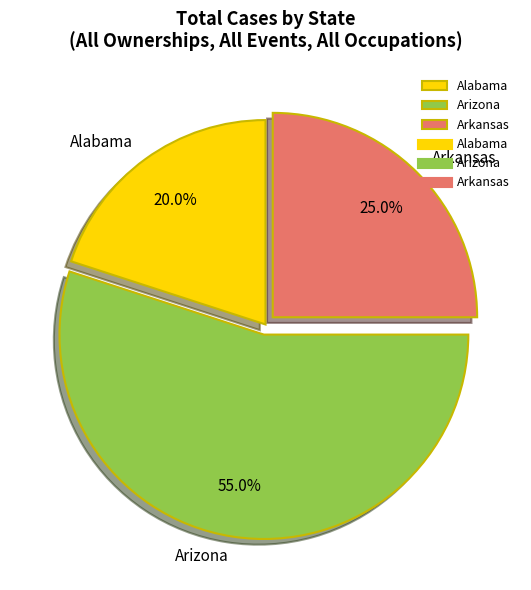

Is there any slice that represents more than half of the pie?

Yes